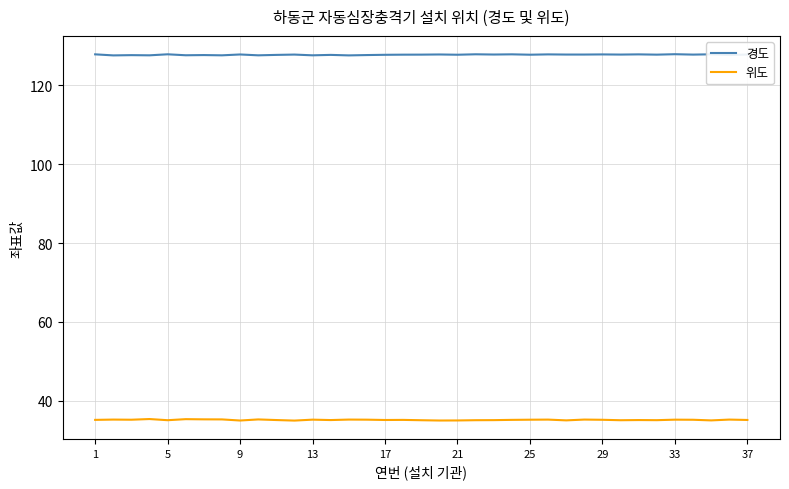

Rank the series by their maximum value, from lowest to highest.

위도, 경도